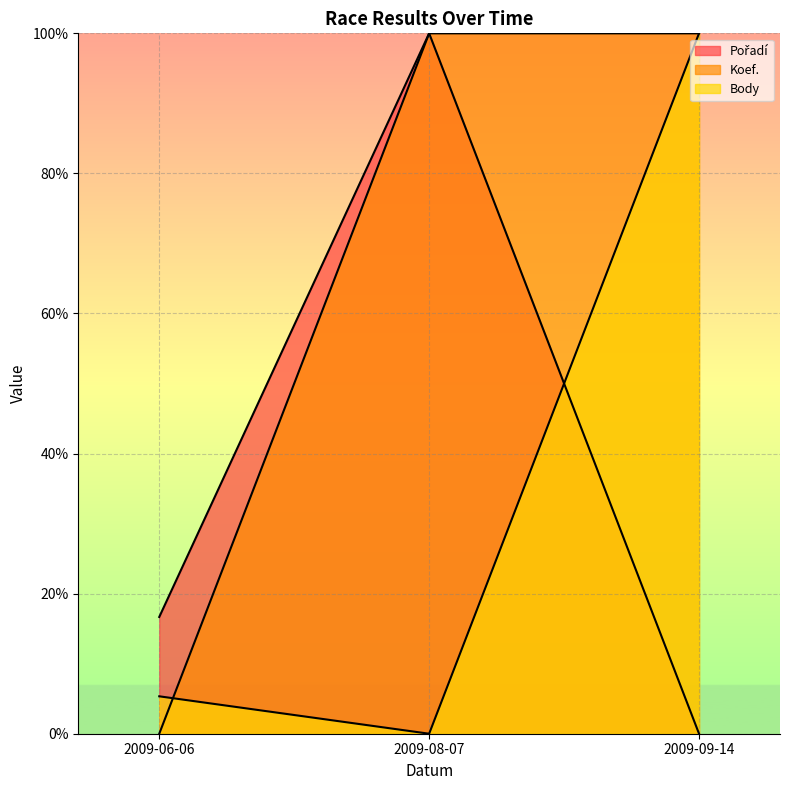

At which category is the sum across all series the highest?

2009-09-14